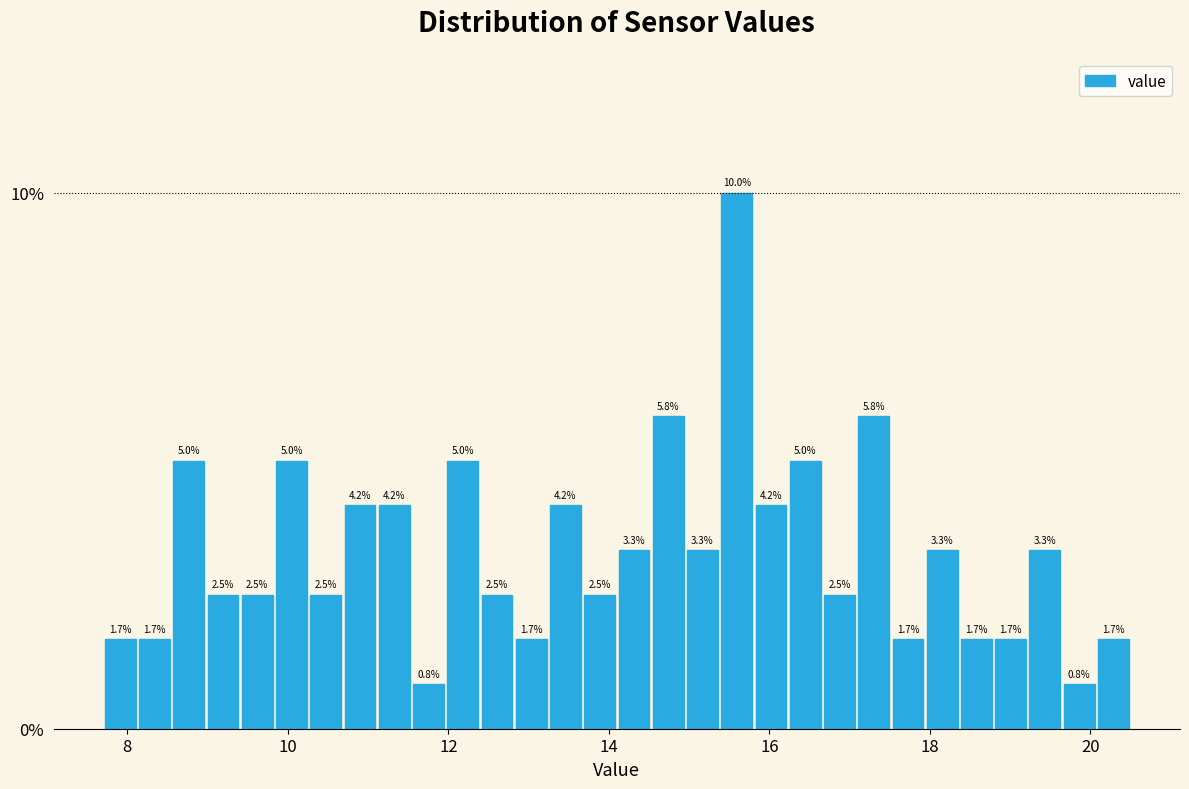

Around what value on the x-axis is the tallest bar? Give the approximate position of its centre, as read against the axis.

15.6